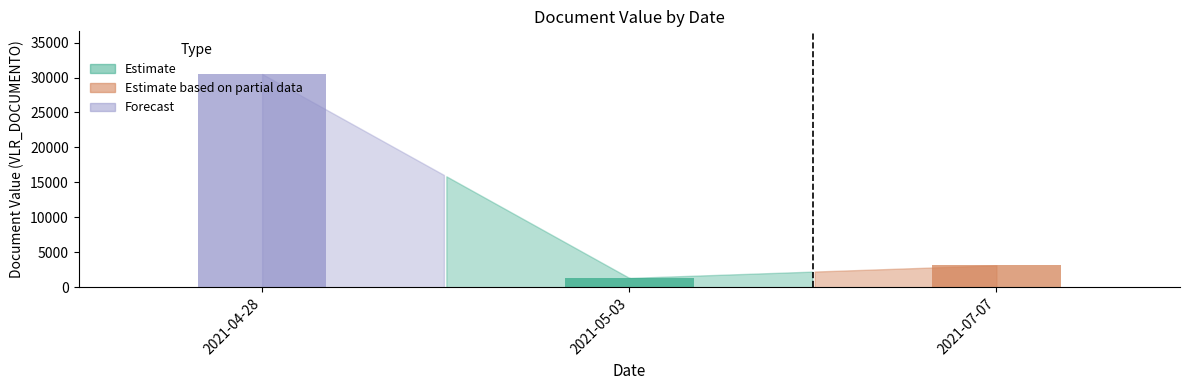

List the labels in order of value, smallest first.

2021-05-03, 2021-07-07, 2021-04-28